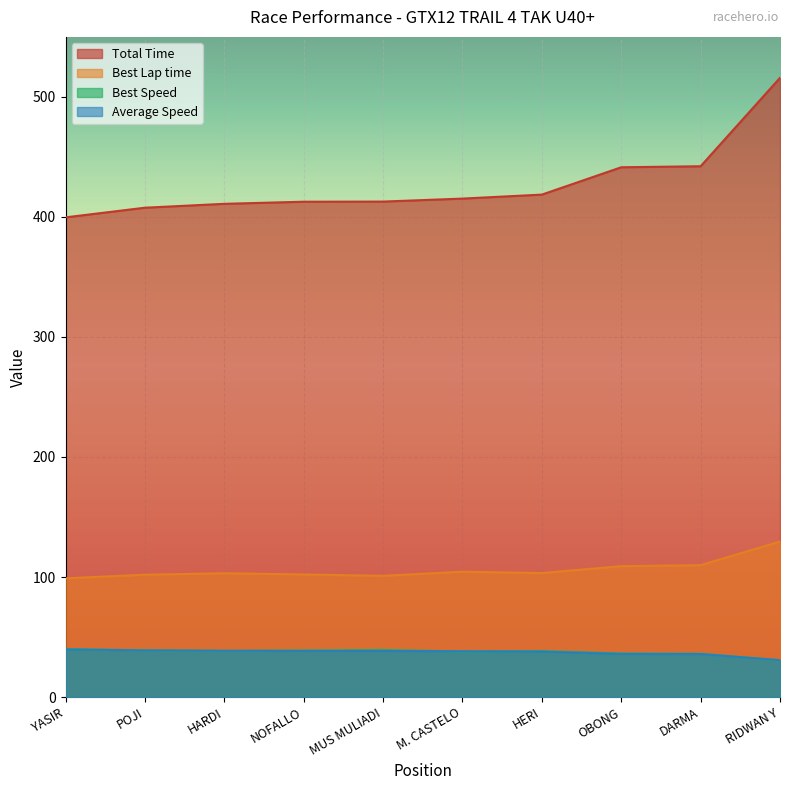

The value of Average Speed at MUS MULIADI is 38.4. True or false?

True